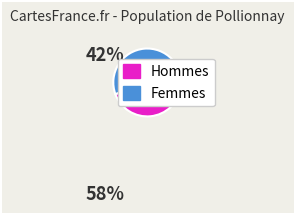

Does any single category account for the majority?

Yes